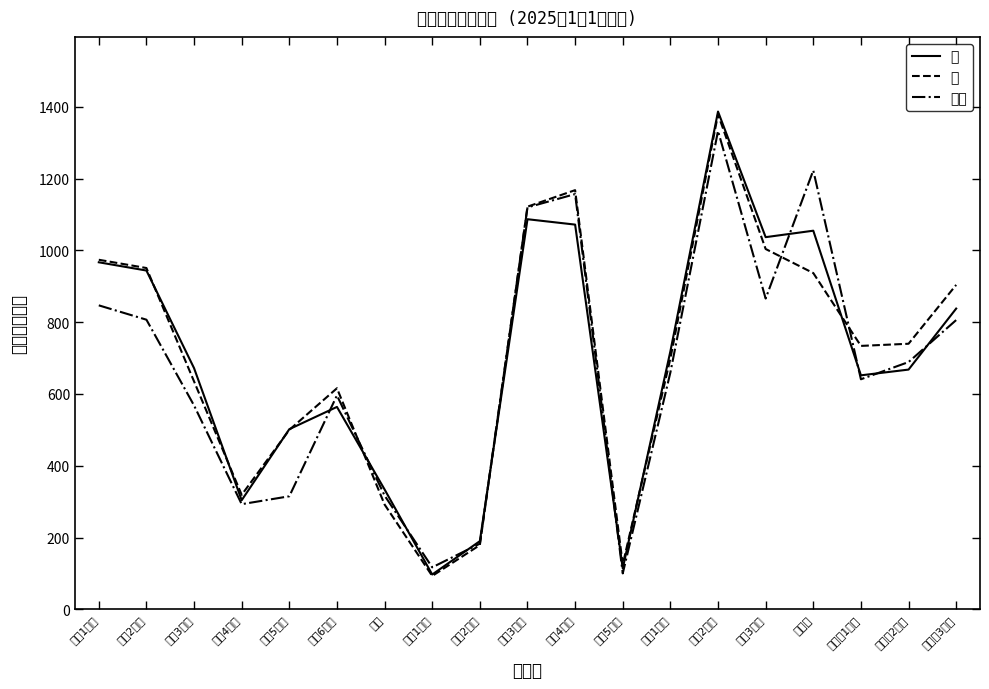

Reading left to right, transcribe all the data shown in this chart.

男: 旭町1丁目=967	旭町2丁目=944	旭町3丁目=672	旭町4丁目=304	旭町5丁目=502	旭町6丁目=564	東町=334	市場1丁目=97	市場2丁目=190	市場3丁目=1087	市場4丁目=1072	市場5丁目=114	印内1丁目=719	印内2丁目=1387	印内3丁目=1037	印内町=1055	大穴北1丁目=652	大穴北2丁目=668	大穴北3丁目=838
女: 旭町1丁目=974	旭町2丁目=951	旭町3丁目=635	旭町4丁目=319	旭町5丁目=500	旭町6丁目=616	東町=292	市場1丁目=93	市場2丁目=179	市場3丁目=1122	市場4丁目=1168	市場5丁目=125	印内1丁目=699	印内2丁目=1379	印内3丁目=1004	印内町=937	大穴北1丁目=734	大穴北2丁目=740	大穴北3丁目=904
世帯: 旭町1丁目=847	旭町2丁目=807	旭町3丁目=568	旭町4丁目=293	旭町5丁目=315	旭町6丁目=596	東町=317	市場1丁目=117	市場2丁目=183	市場3丁目=1120	市場4丁目=1157	市場5丁目=100	印内1丁目=660	印内2丁目=1333	印内3丁目=866	印内町=1223	大穴北1丁目=641	大穴北2丁目=689	大穴北3丁目=806